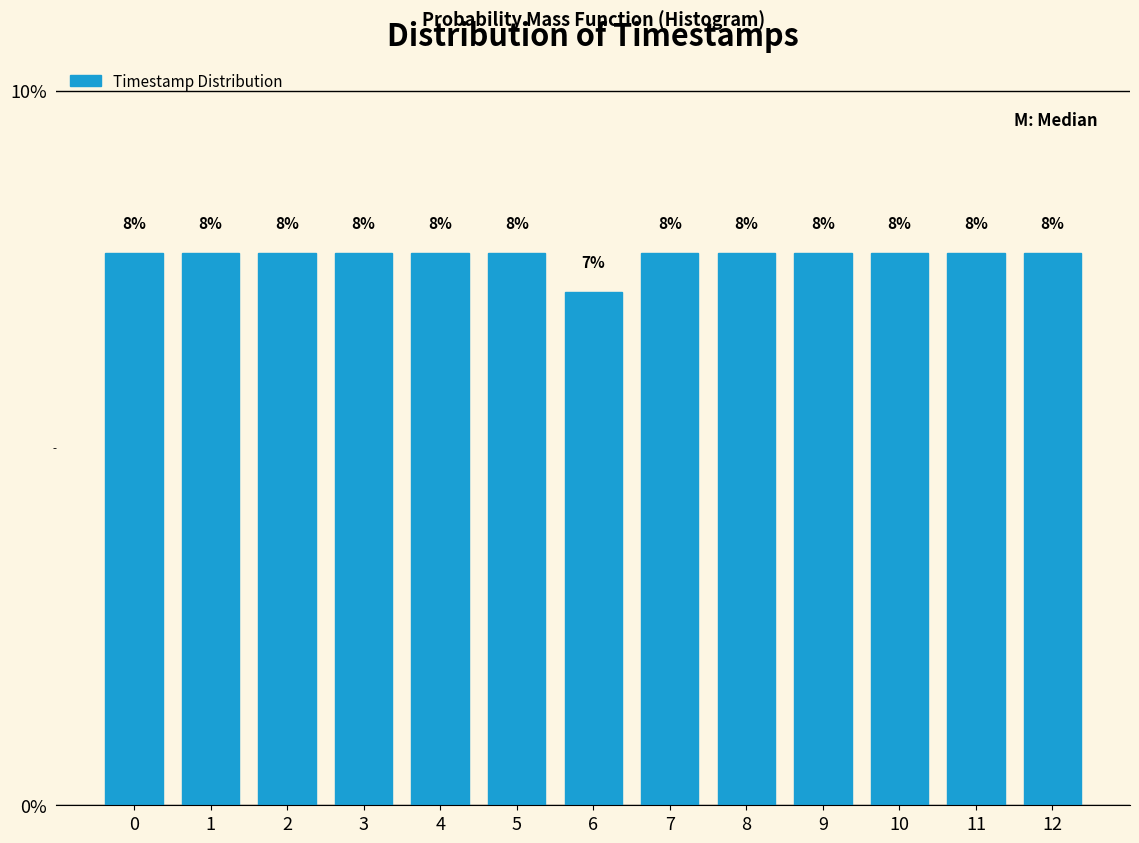

How many bars are there in total?

13